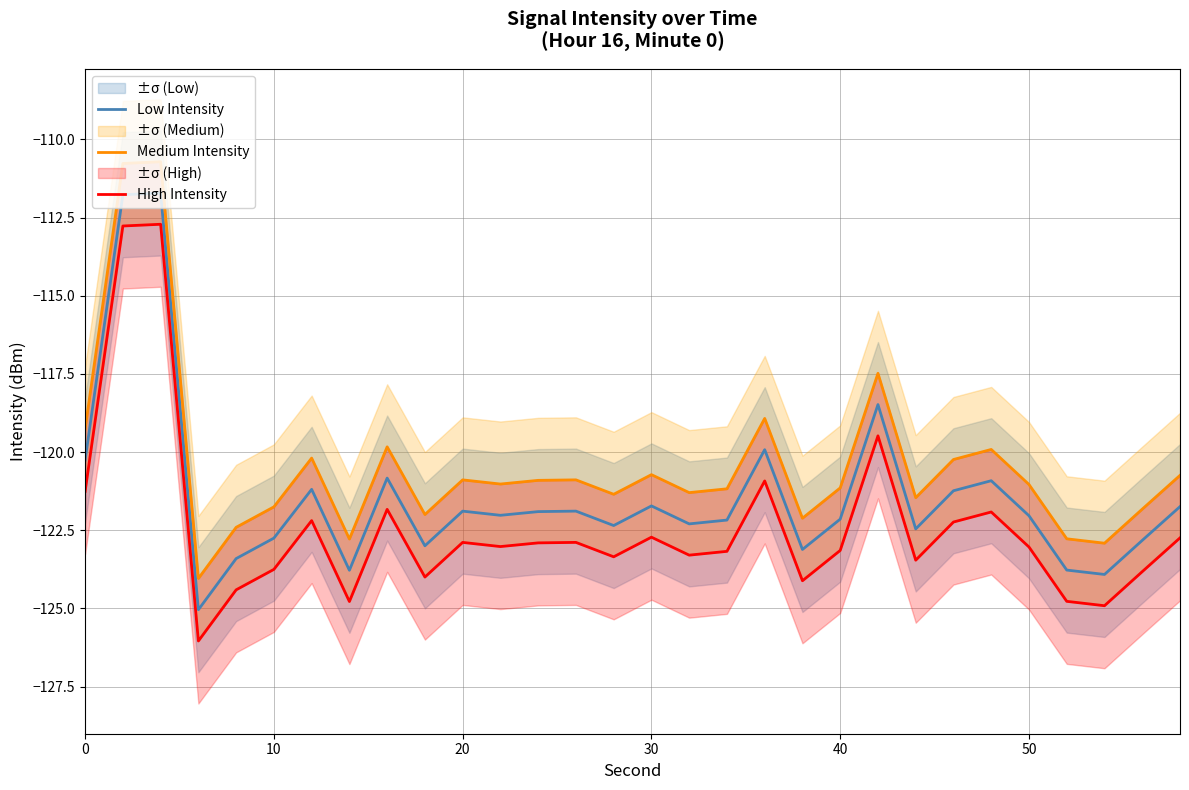

The value of Low Intensity at 40 is -188.4. True or false?

False